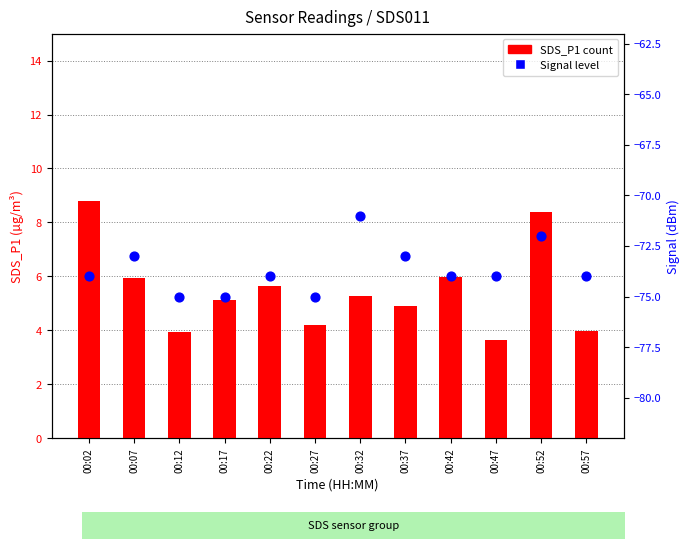

At which category is the sum across all series the highest?

00:52